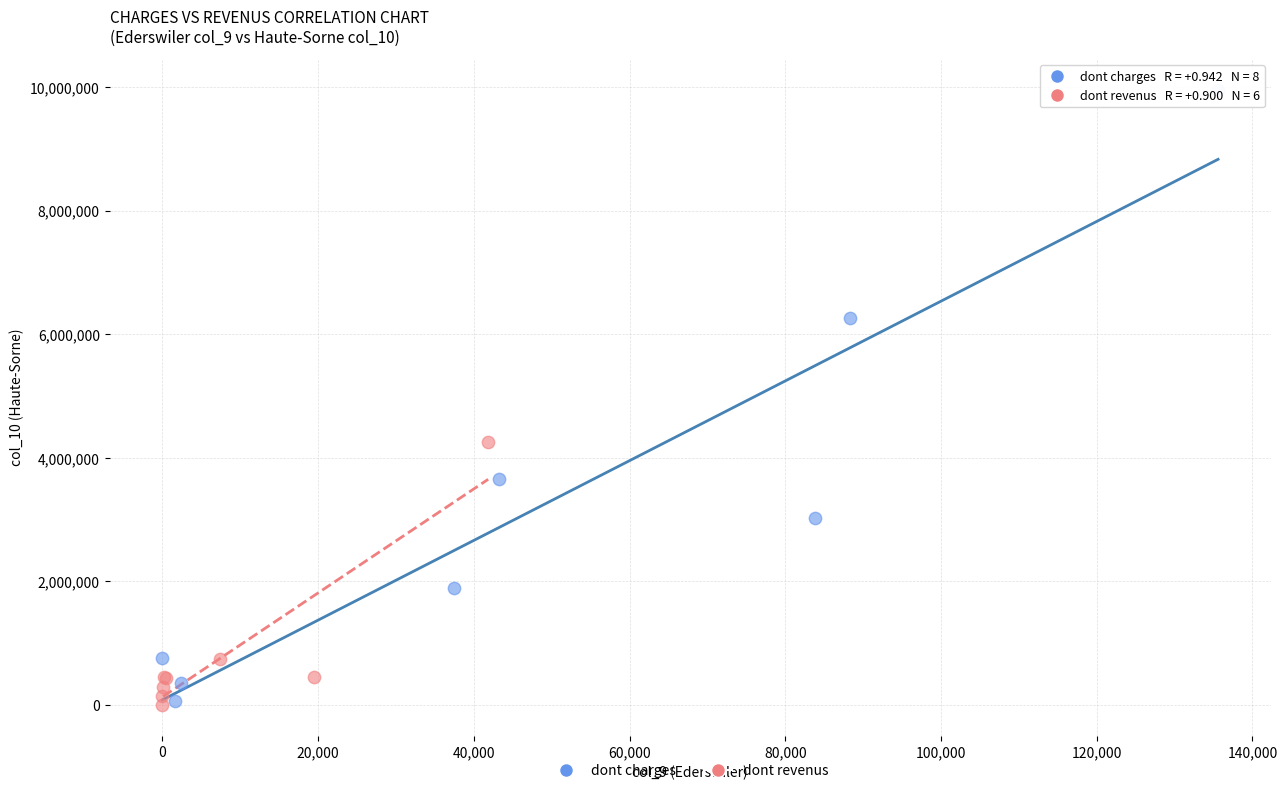

Which series has the largest Y range (max minus min)?

dont charges